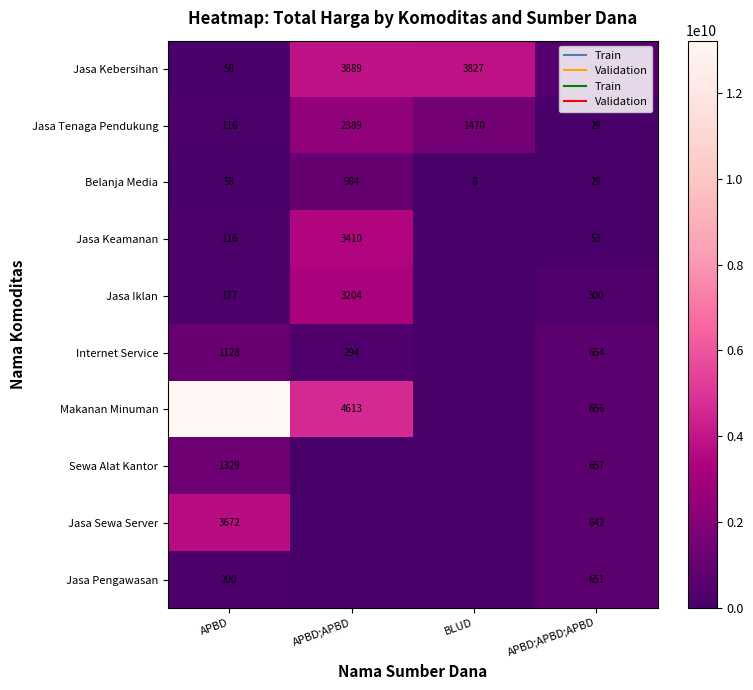

Rank the series by their maximum value, from lowest to highest.

Jasa Pengawasan, Belanja Media, Internet Service, Sewa Alat Kantor, Jasa Tenaga Pendukung, Jasa Iklan, Jasa Keamanan, Jasa Sewa Server, Jasa Kebersihan, Makanan Minuman